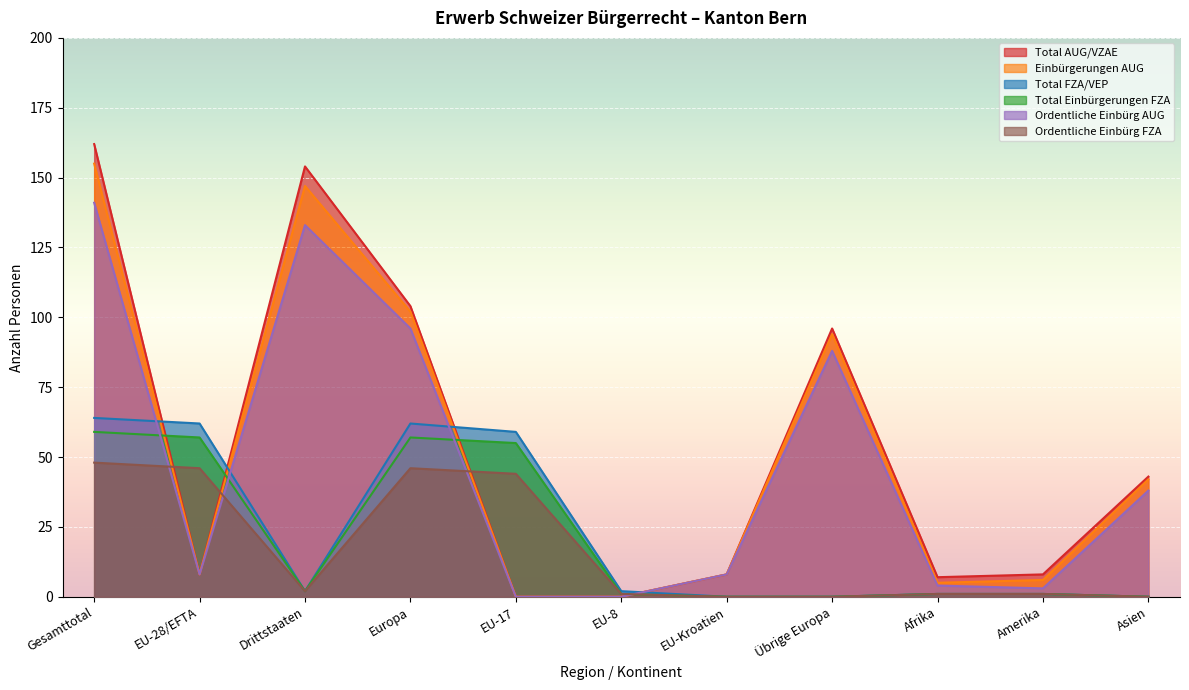

Between EU-28/EFTA and Amerika, which is larger?

EU-28/EFTA